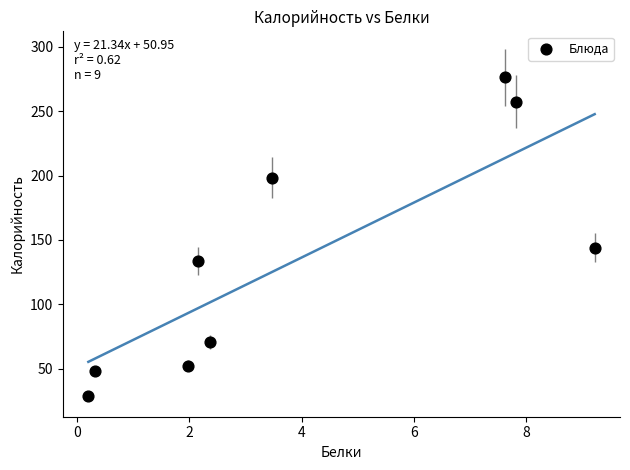

What Y value in the scatter plot is closest to 152?

144.0